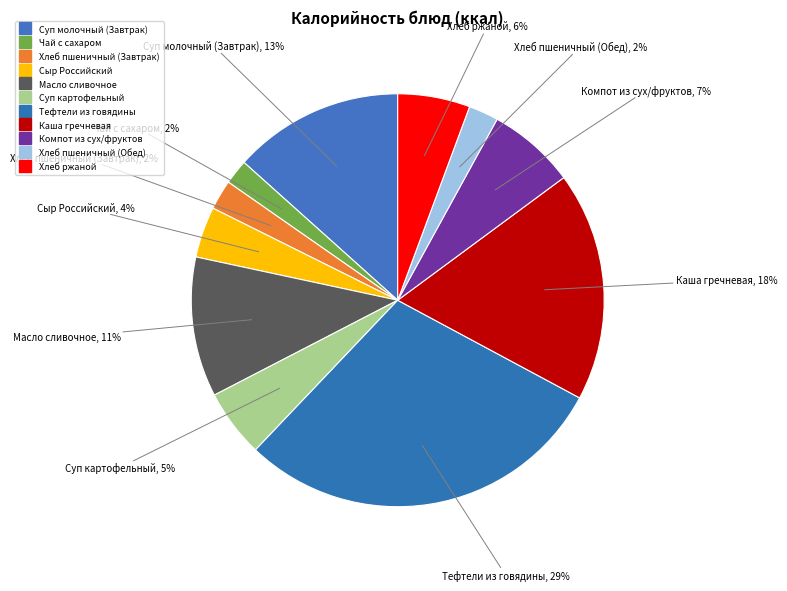

What is the smallest slice in the pie chart?

Чай с сахаром